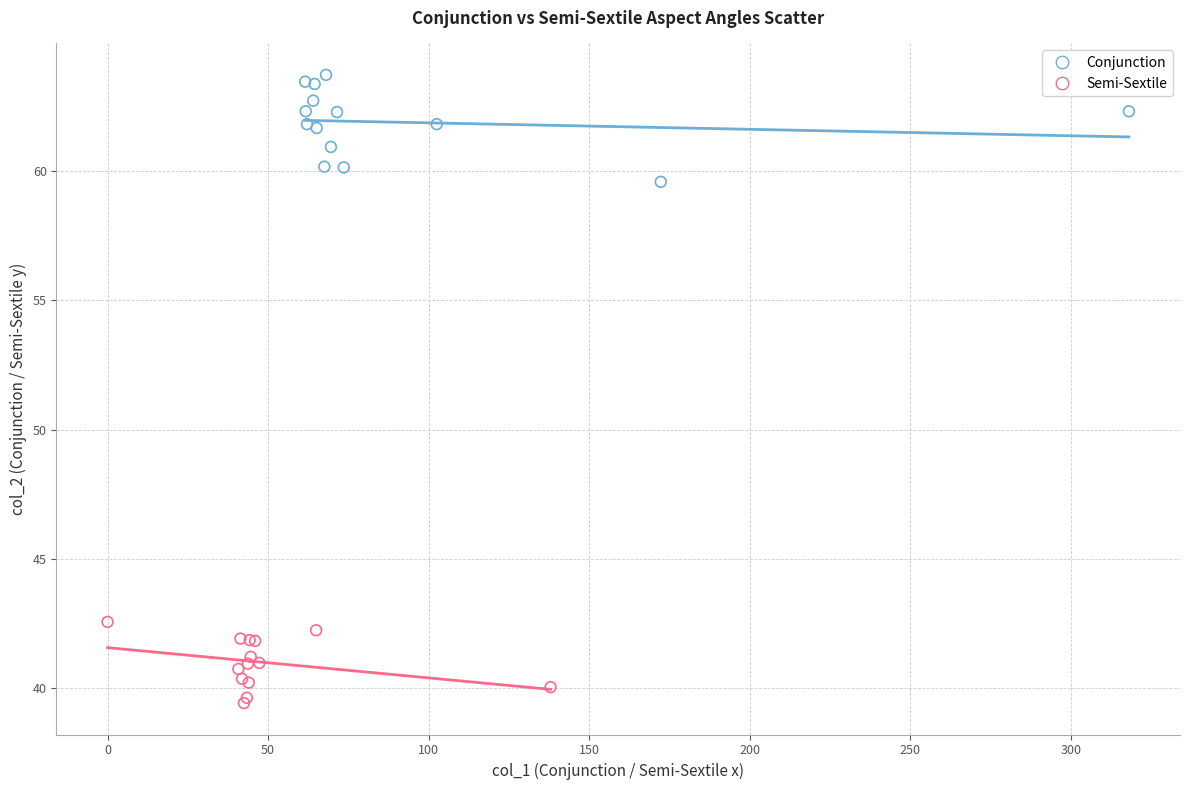

Which series reaches the minimum Y coordinate?

Semi-Sextile